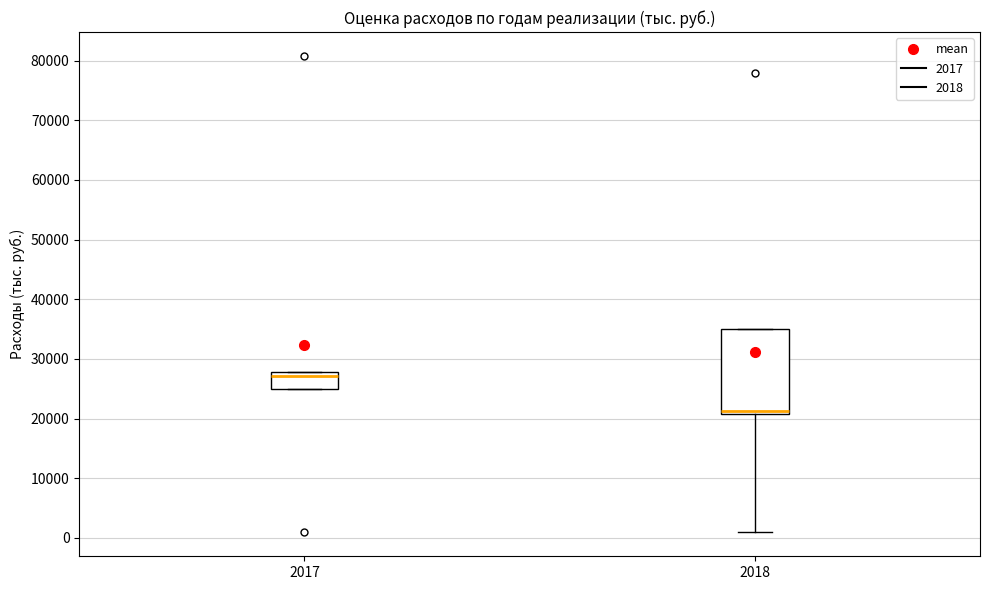

Reading left to right, transcribe this box plot: for each box, give where its median line is, the range the box spans, and where its two whiskers end, as read against the y-axis. The values are not printed on the chart, so give them approximately, as read against the axis.

2017: median 27000, box 25000 to 28000, whiskers 25000 to 28000
2018: median 21000 (just above the box's lower edge), box 21000 to 35000, whiskers 1000 to 35000